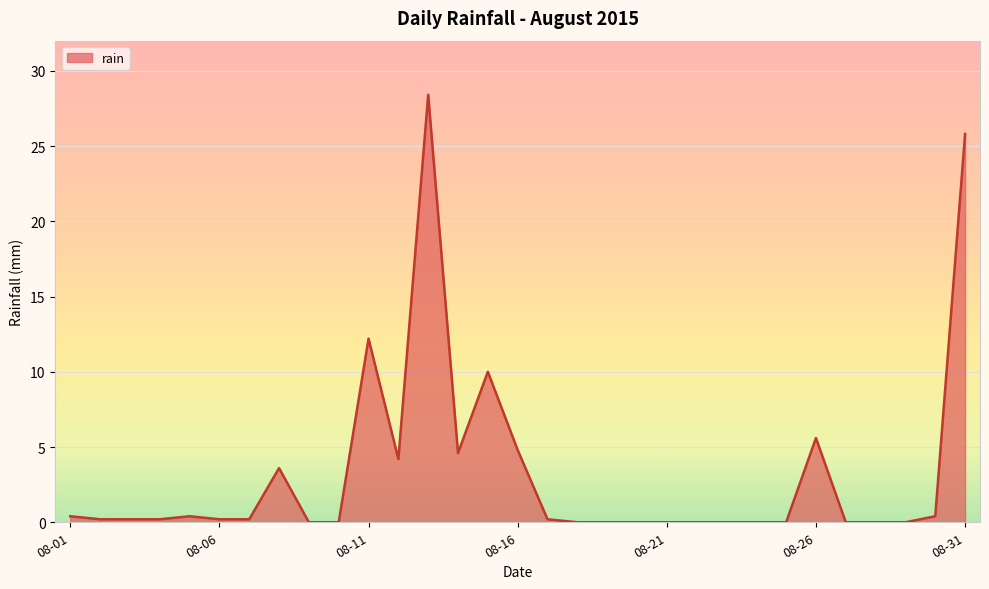

What is the maximum value shown in the chart?

28.4